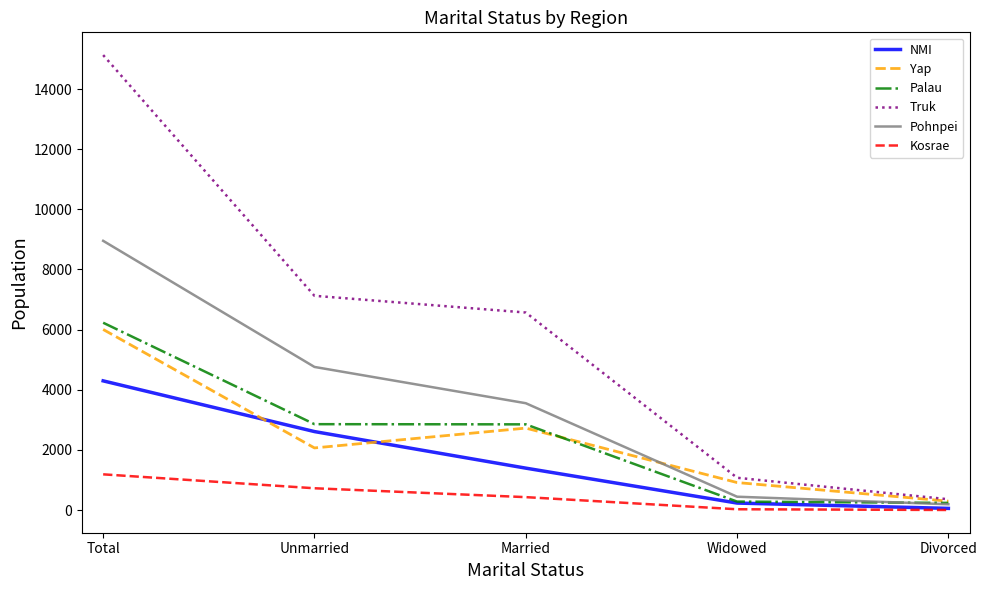

Is it true that Pohnpei equals 445 at Widowed?

True